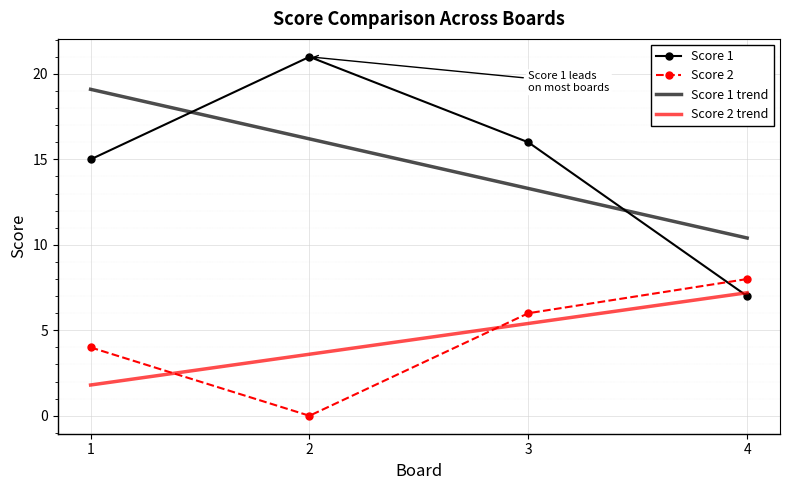

At which label is Score 1 closest to 14?

1